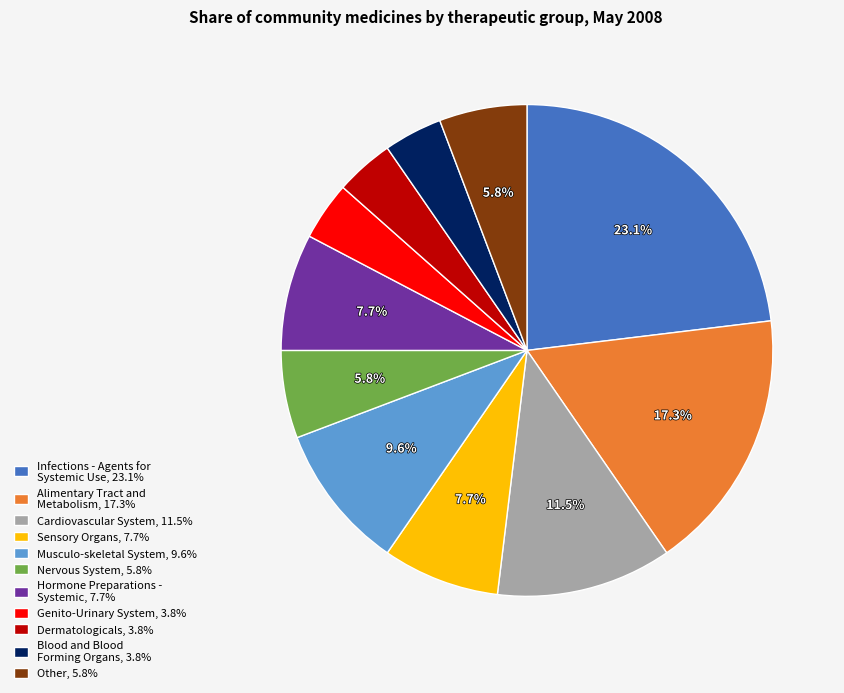

Between Infections - Agents for Systemic Use and Other, which is larger?

Infections - Agents for Systemic Use